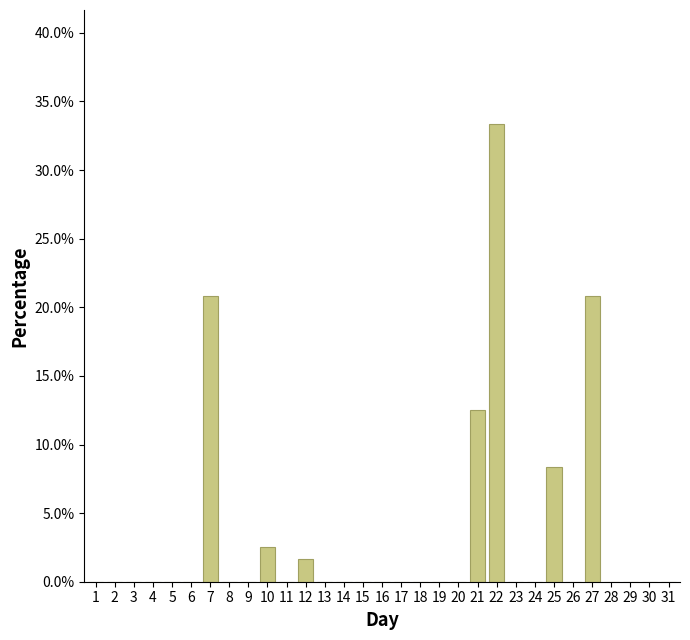

What is the change in value from 18 to 27?

+20.8